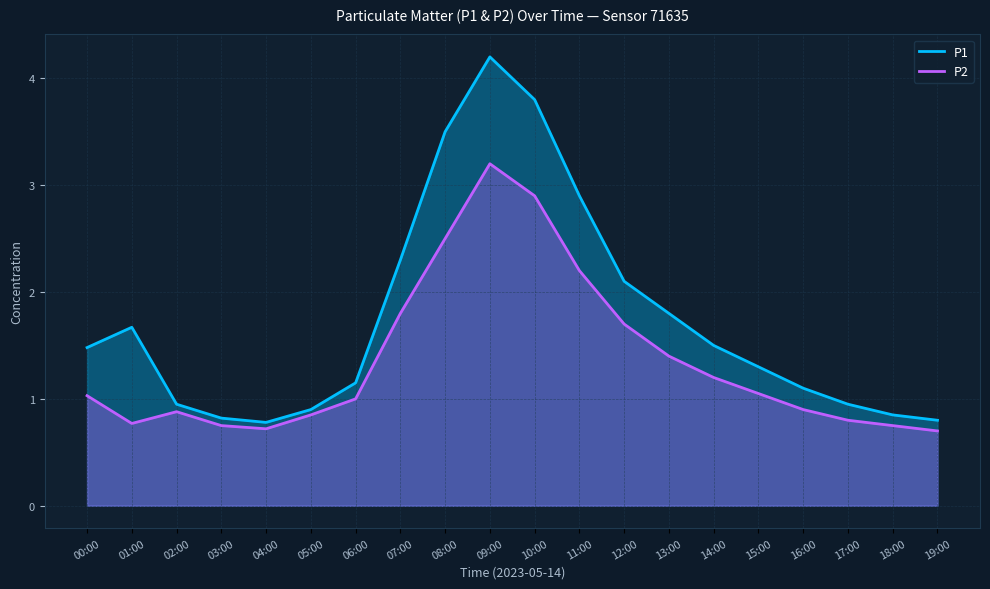

What is the approximate value of P2 at 08:00?

2.5